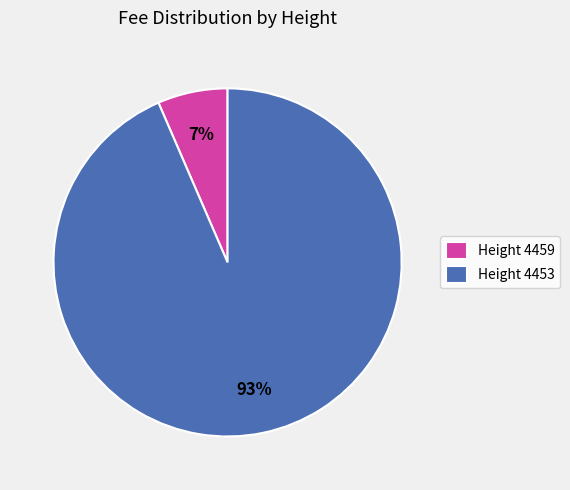

To the nearest percent, what portion does Height 4459 represent?

7%